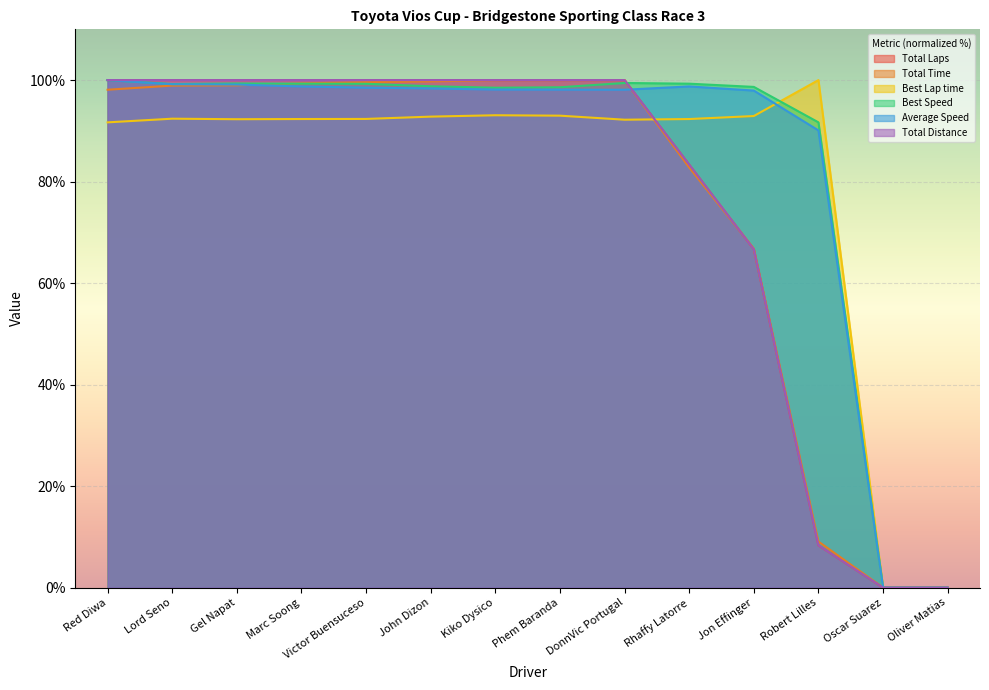

What is the label of the 8th point from the right?

Kiko Dysico